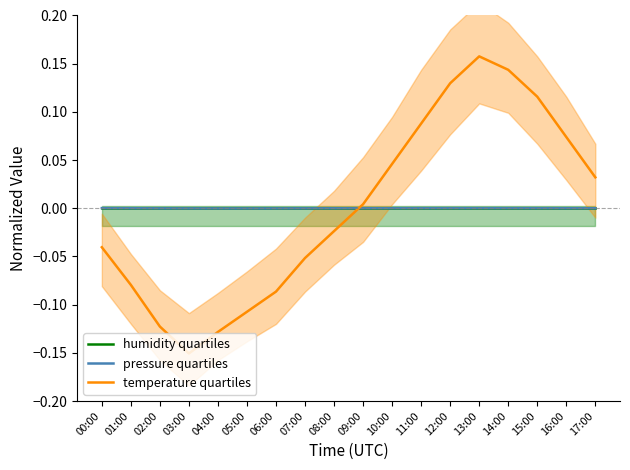

Between 09:00 and 13:00, which is larger?

09:00